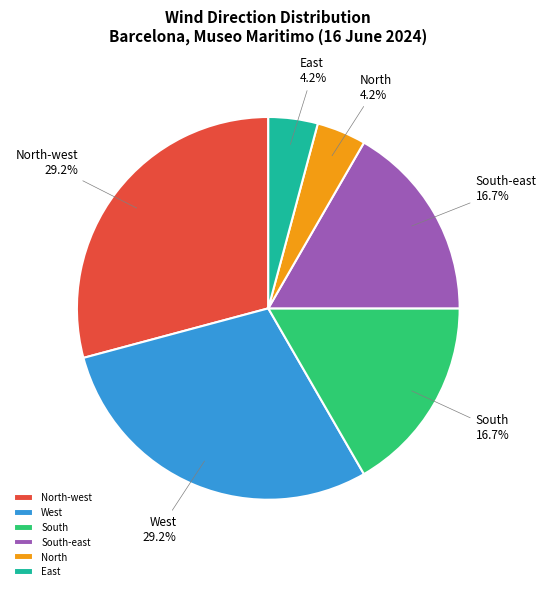

Is the sum of South and North-west greater than half?

No